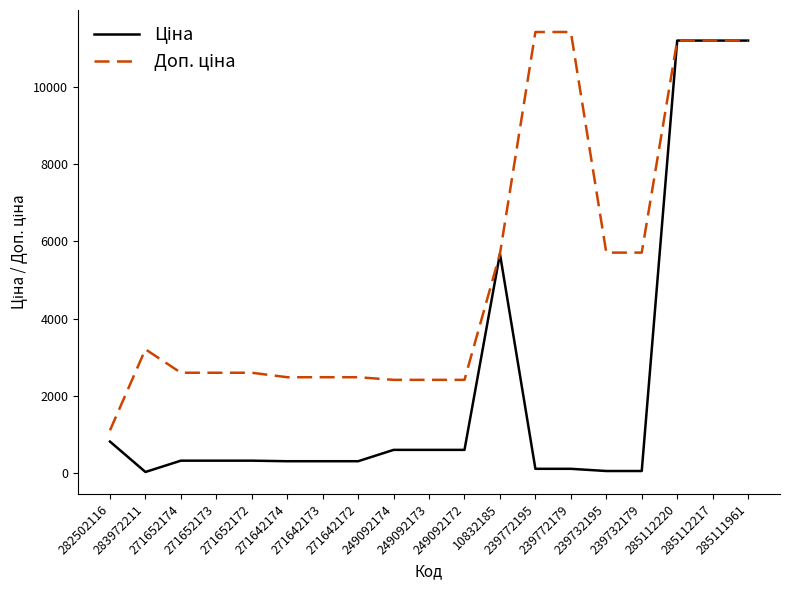

What is the greatest value displayed?

11410.0